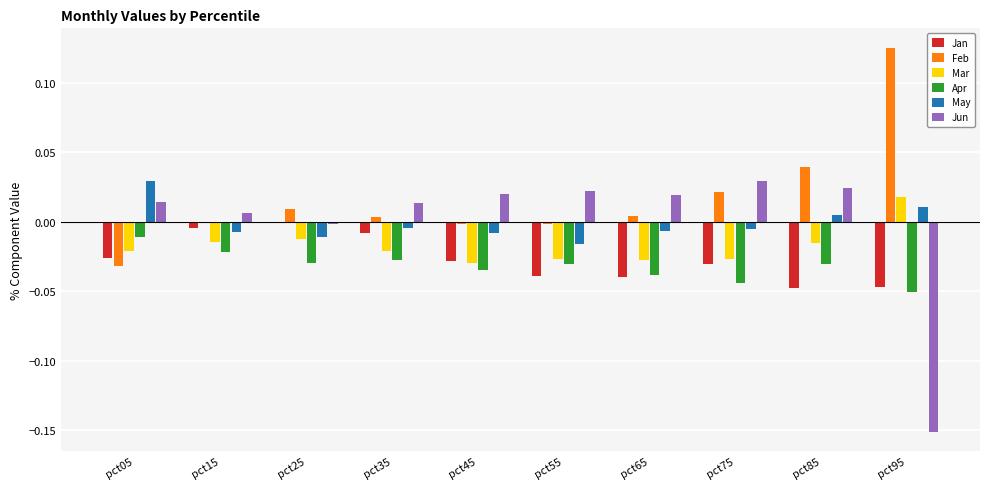

True or false: Mar has a value of -0.0 at pct65.

True